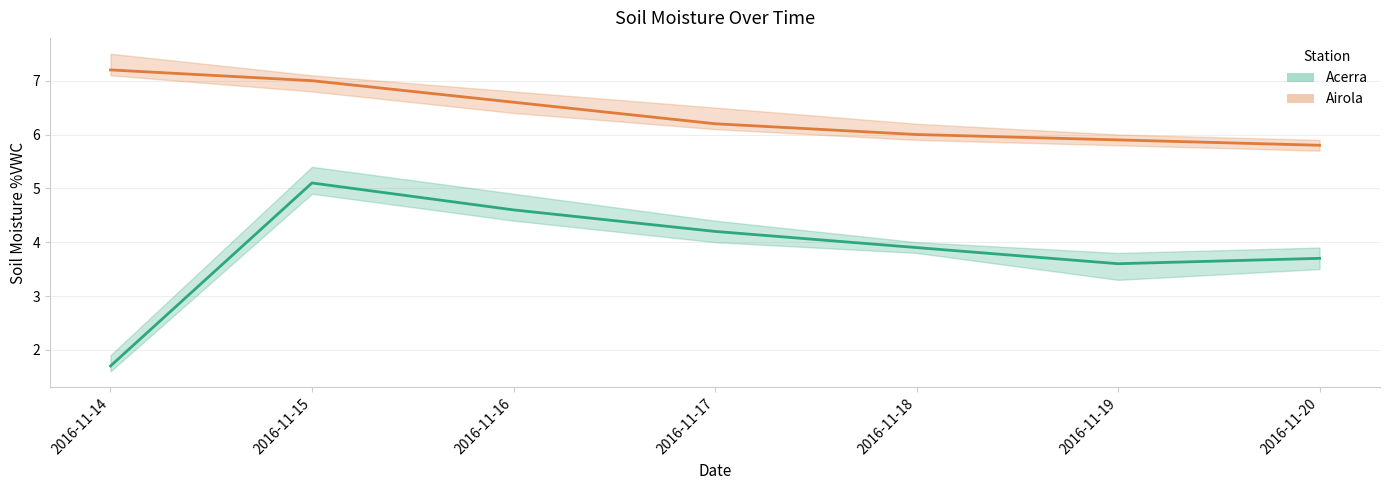

At 2016-11-16, list the series in order from largest to smallest.

Airola MED, Acerra MED